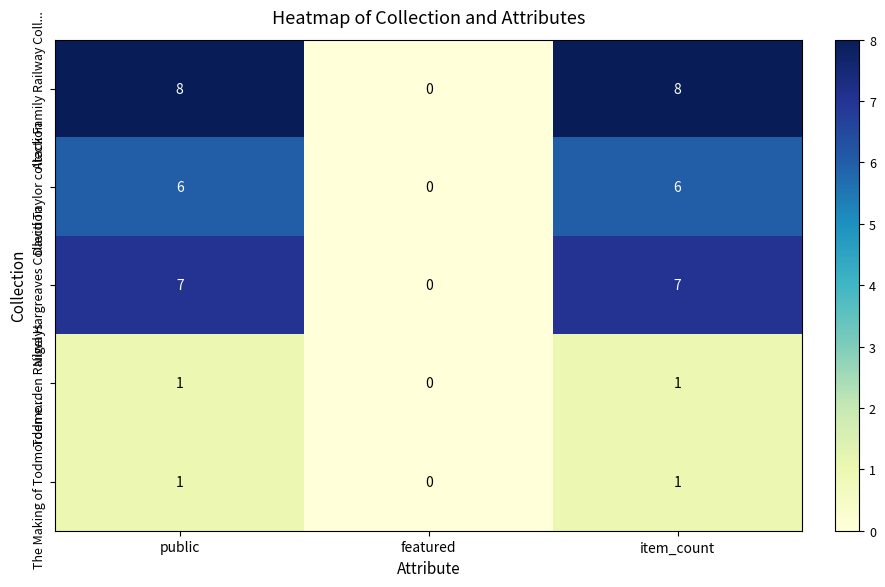

Which category has the lowest value across all series?

featured